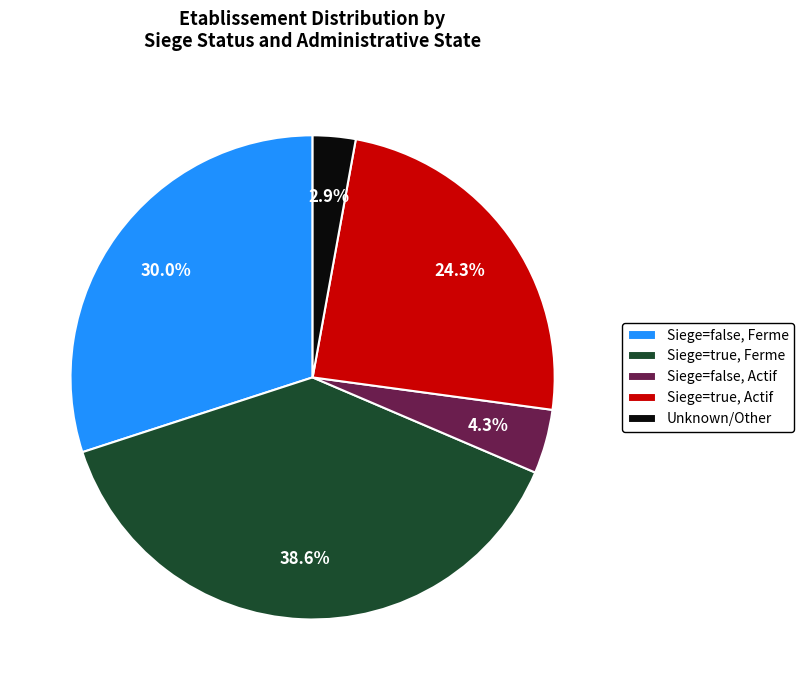

What is the smallest slice in the pie chart?

Unknown/Other